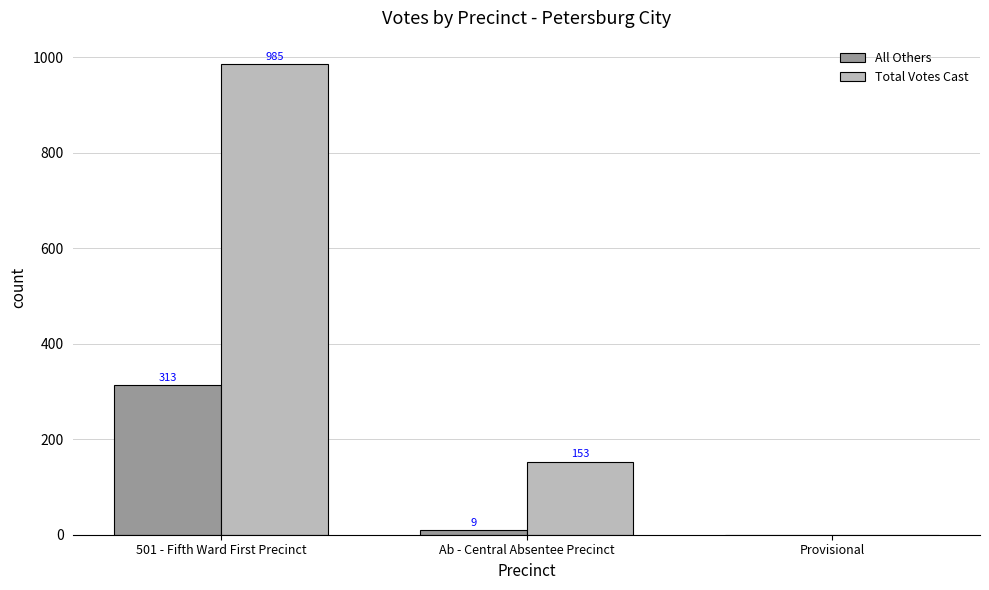

At which label does All Others reach its peak?

501 - Fifth Ward First Precinct